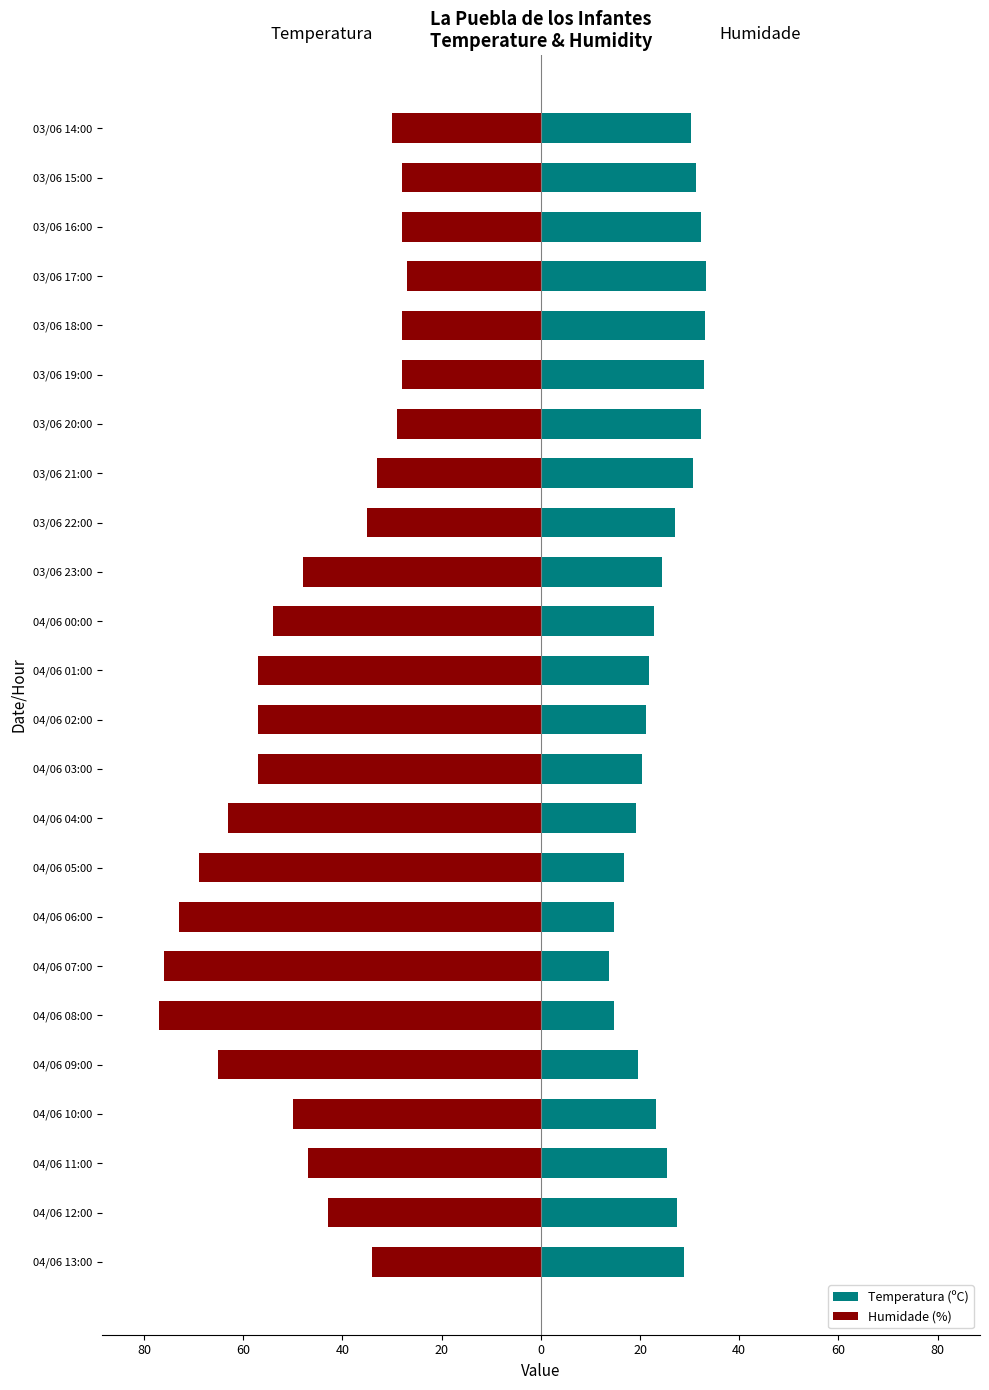

The value of Temperatura (ºC) at 04/06 12:00 is 14.3. True or false?

False